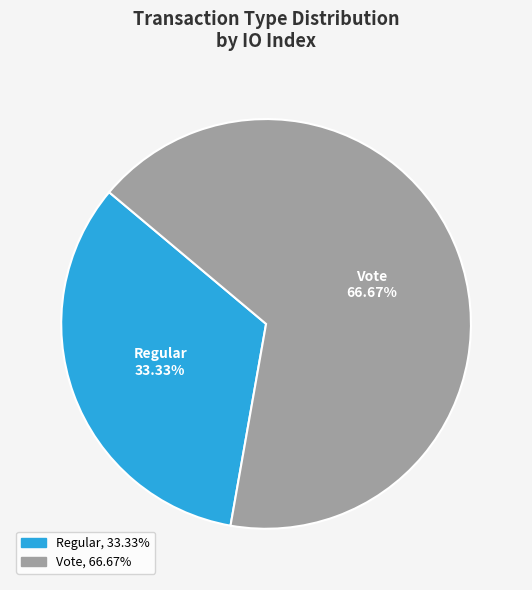

Which category accounts for the majority?

Vote 66.67%